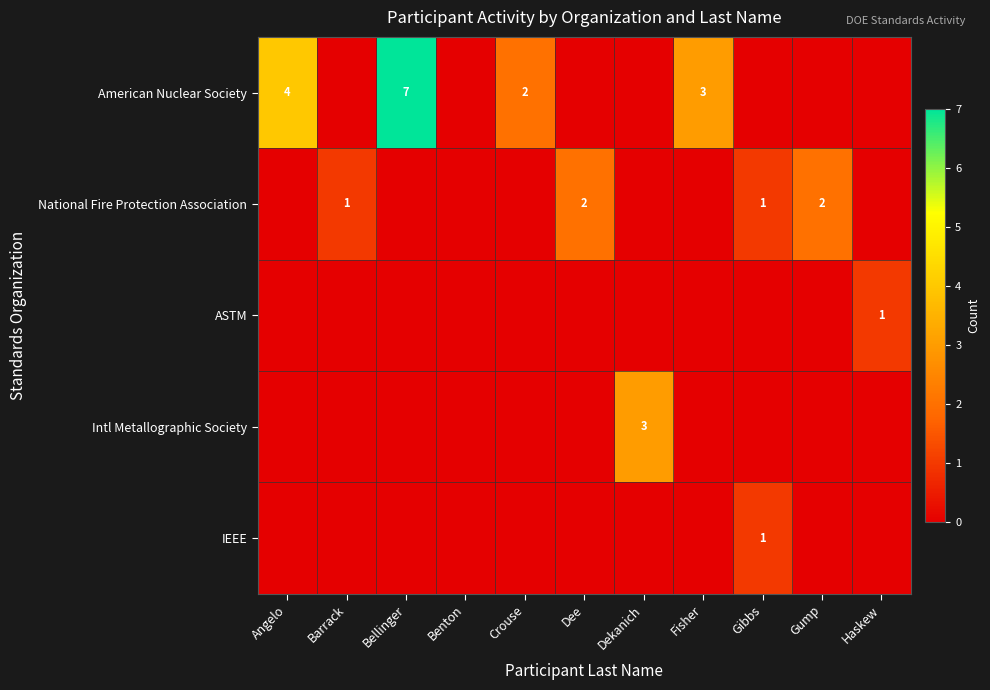

True or false: American Nuclear Society has a value of 2 at Crouse.

True